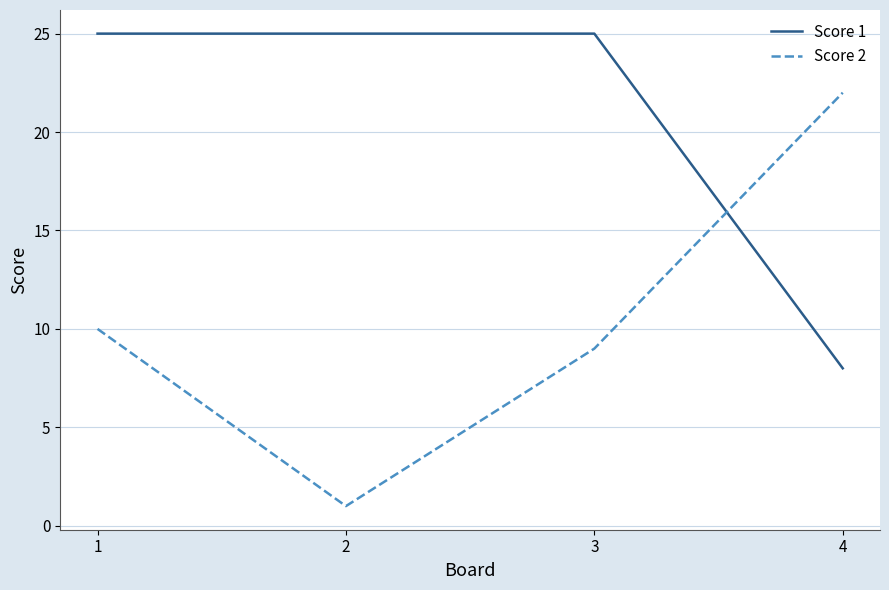

How many values in the Score 2 series are below 10?

2